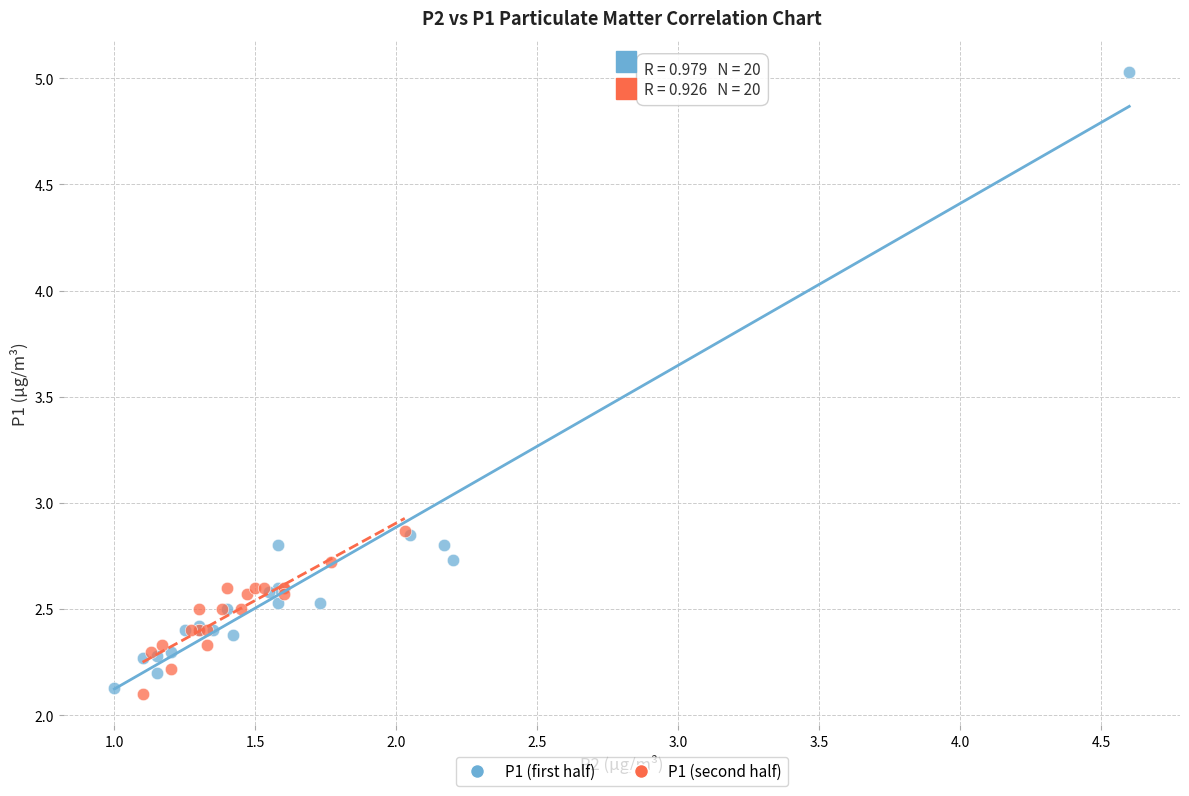

What are all the series names shown in the legend?

P1 (first half), P1 (second half)